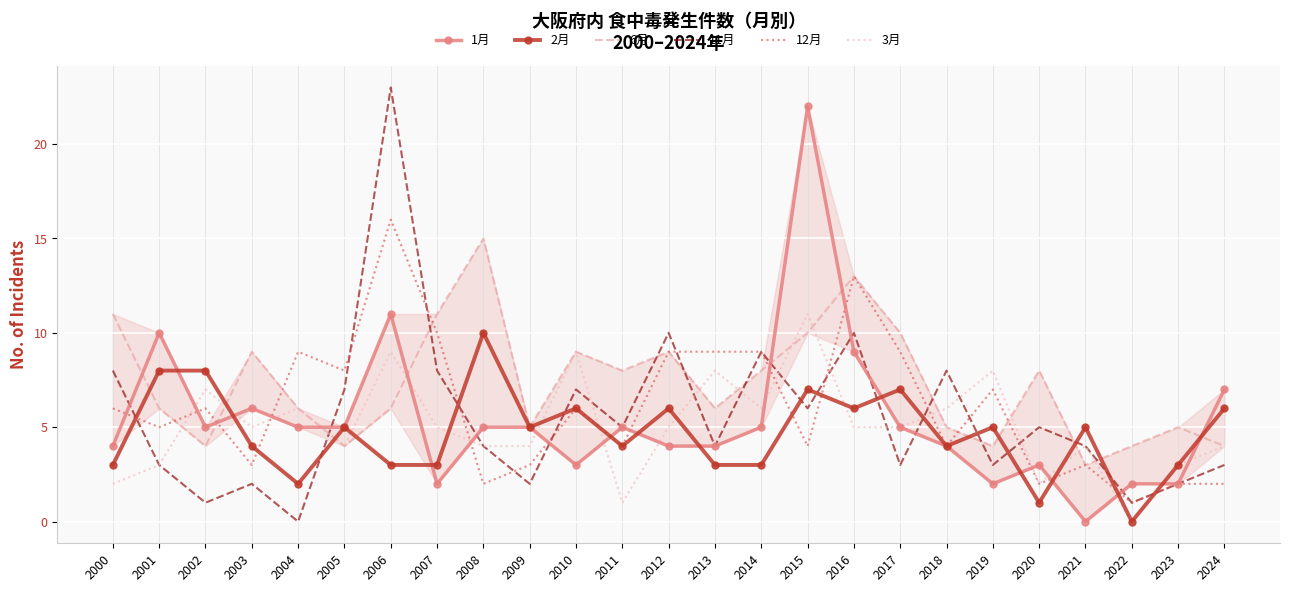

Where is the first local minimum for 3月?

2003